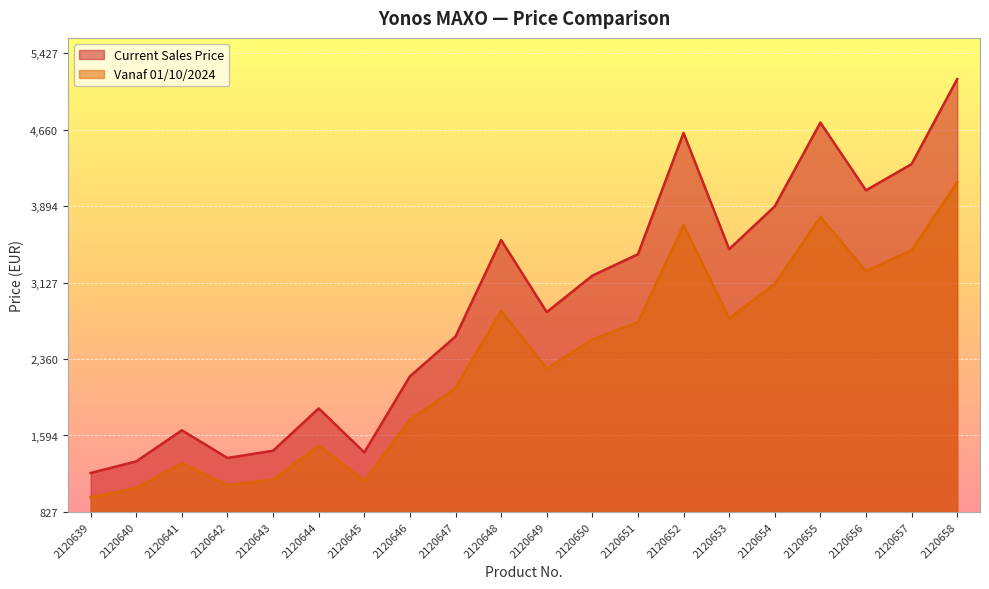

True or false: Current Sales Price and Vanaf 01/10/2024 cross at least once.

False